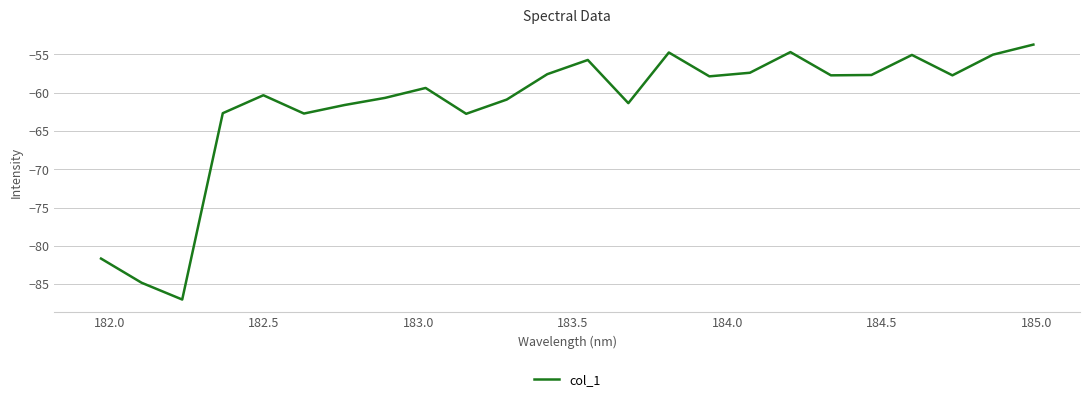

What is the minimum value shown in the chart?

-87.0